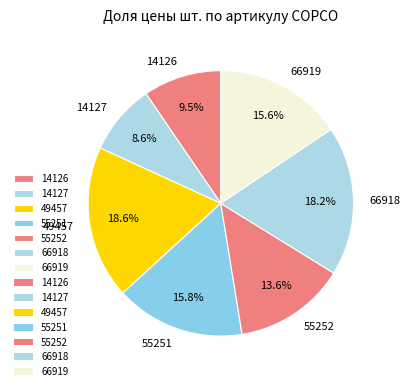

Which has a higher value, 55251 or 55252?

55251